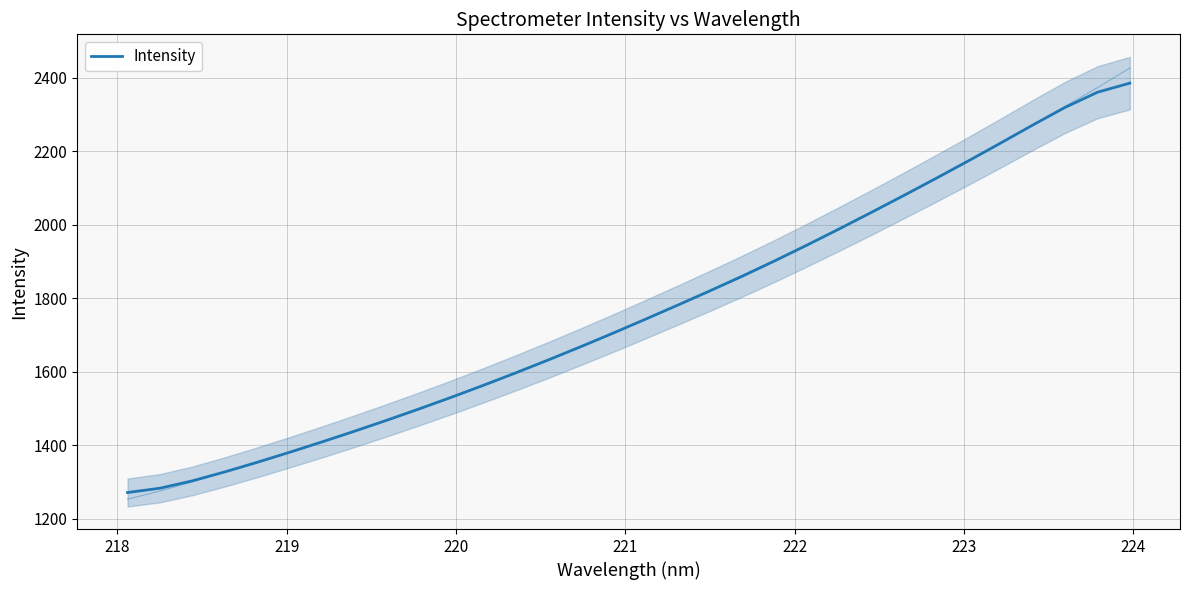

Is this an area chart (filled region under the line)?

No